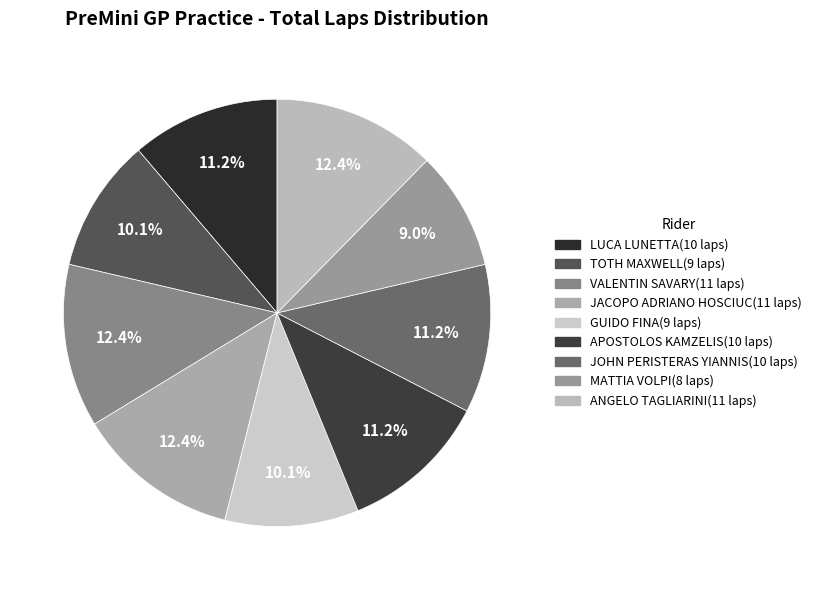

To the nearest percent, what is the average slice percentage?

11%